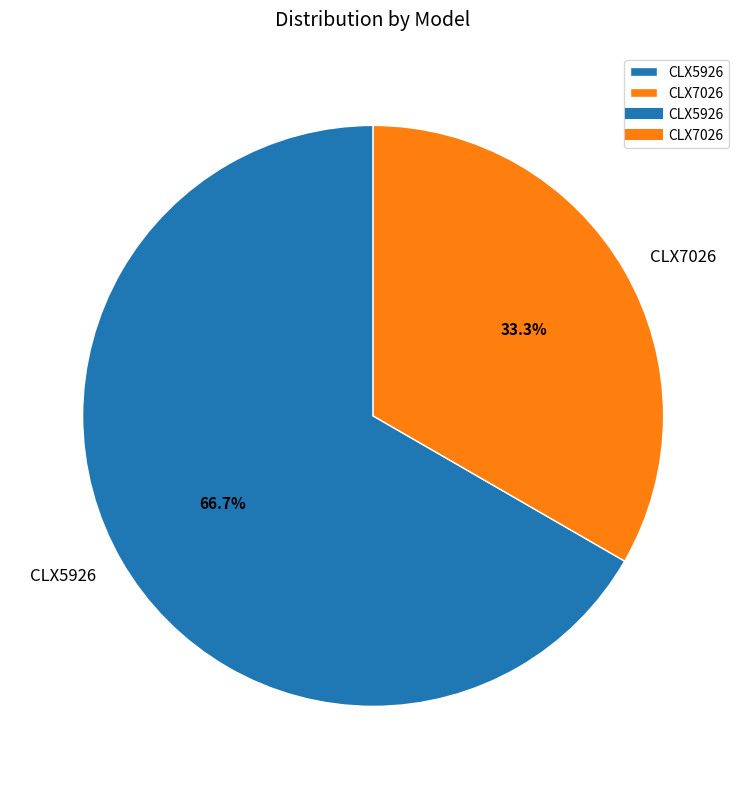

To the nearest percent, what is the average slice percentage?

50%